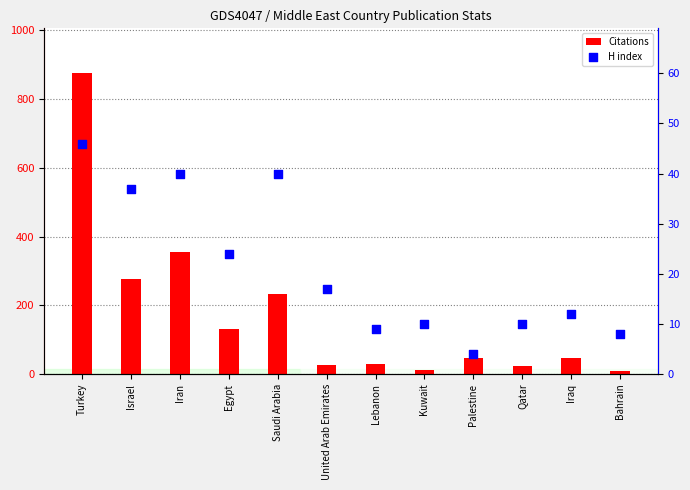

Which series contains the highest Y value?

Citations